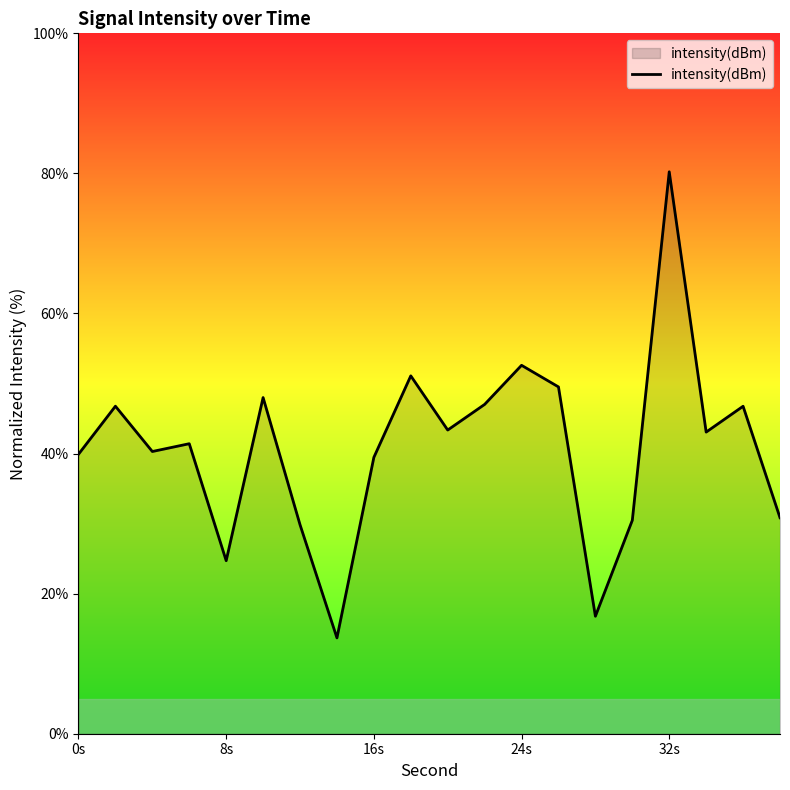

What is the greatest value displayed?

80.2